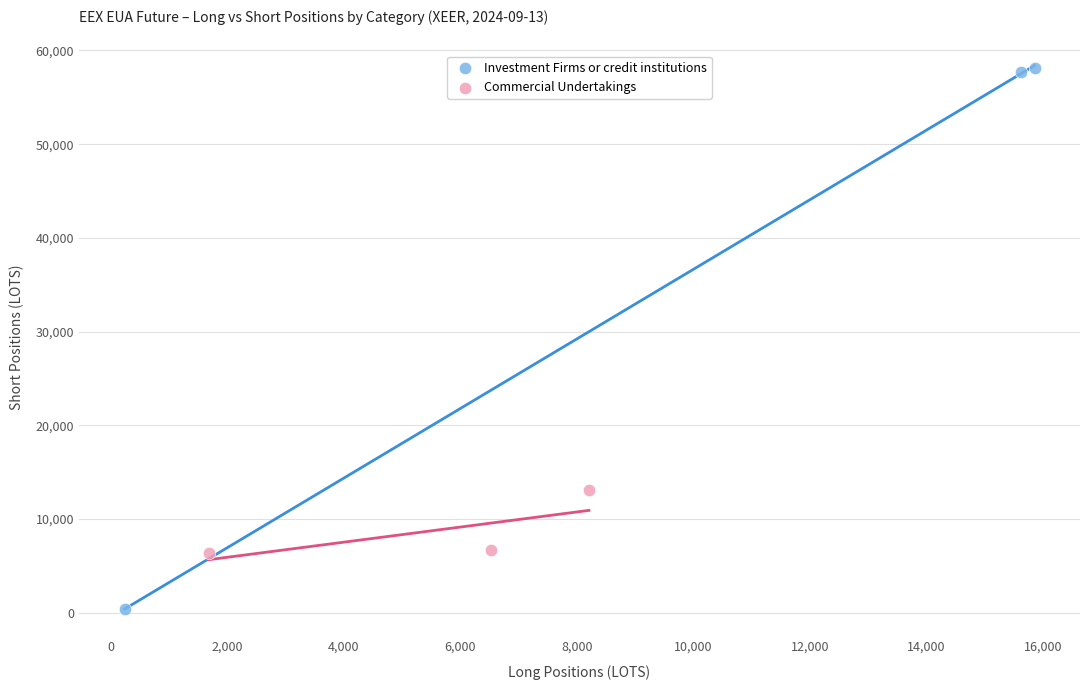

What are all the series names shown in the legend?

Investment Firms or credit institutions, Commercial Undertakings